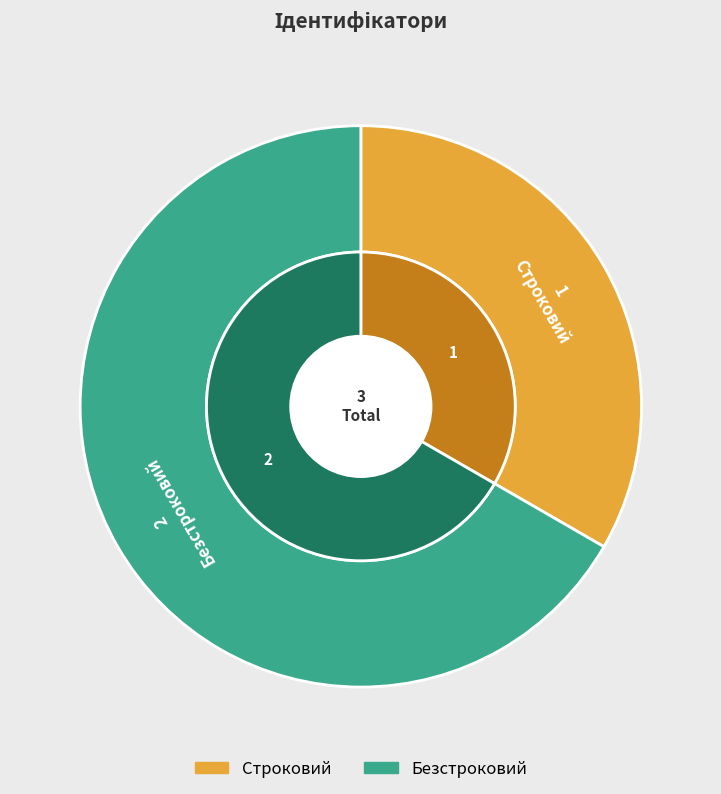

What is the ratio of the value at Безстроковий to the value at Строковий?

2.0